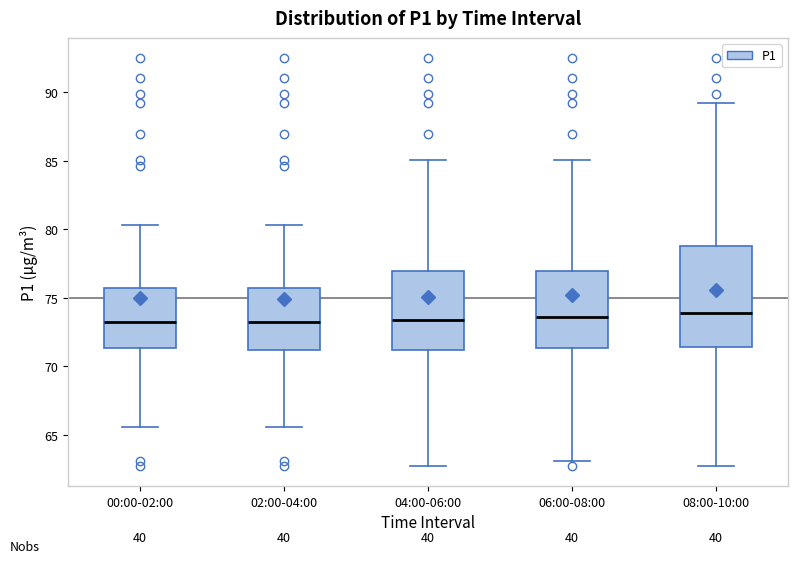

Which box is the tallest, from its lower edge to its upper edge?

08:00-10:00